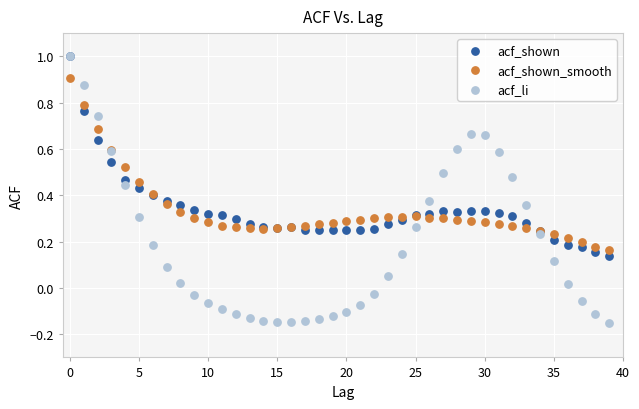

Which series has the widest spread of Y values?

acf_li